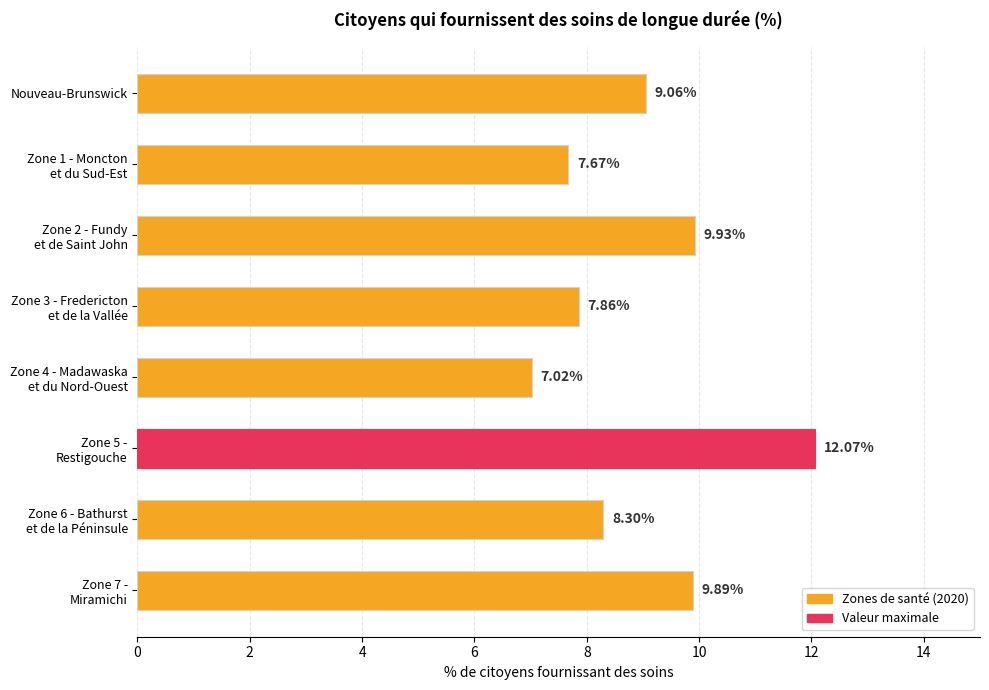

What is the sum of all values?

71.8